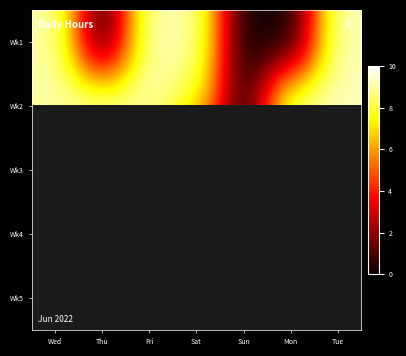

Between Mon and Thu, which is larger?

Mon